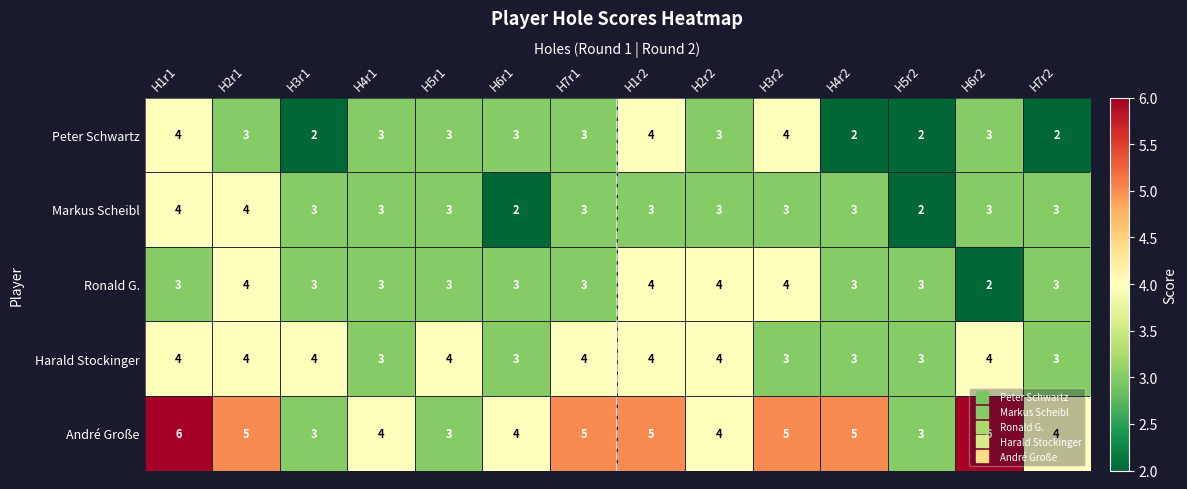

What is the sum of the Peter Schwartz values at H6r2 and H5r1?

6